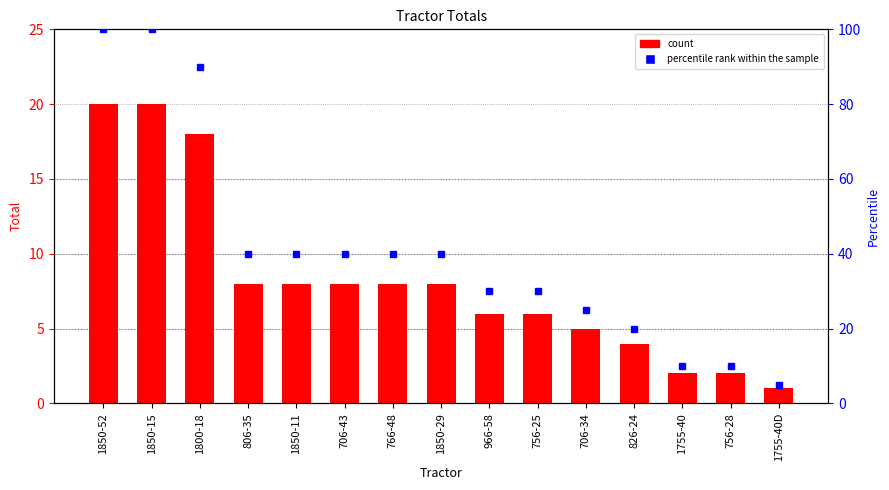

Rank the categories by value from highest to lowest.

1850-52, 1850-15, 1800-18, 806-35, 1850-11, 706-43, 766-48, 1850-29, 966-58, 756-25, 706-34, 826-24, 1755-40, 756-28, 1755-40D